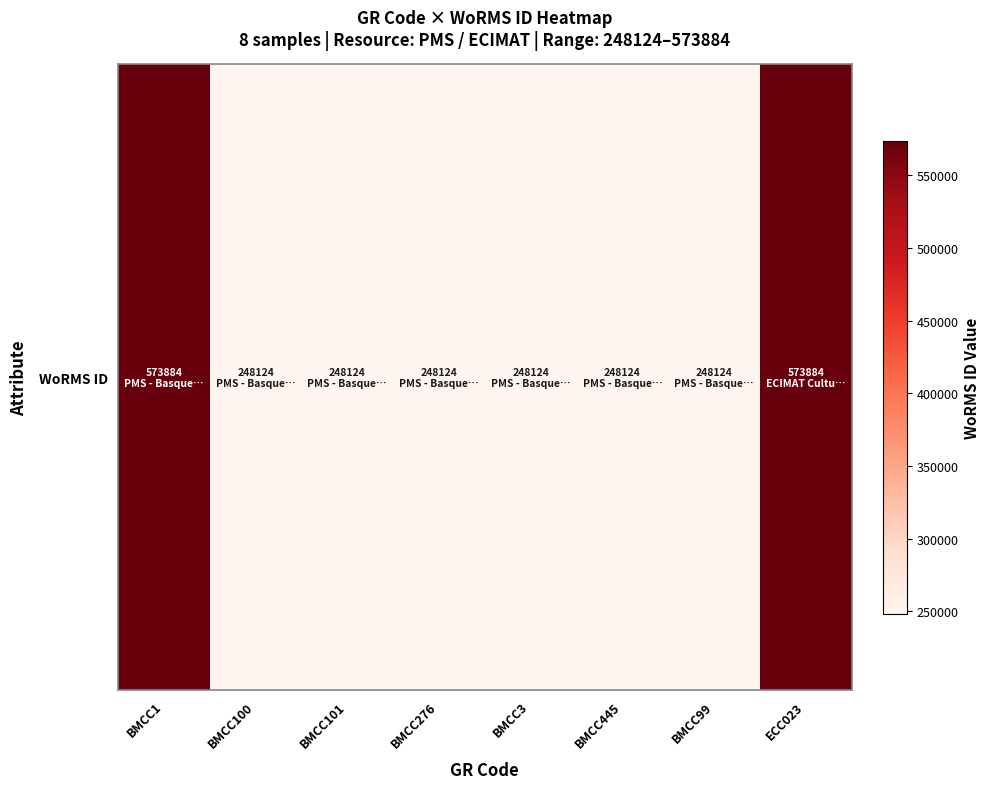

What is the minimum value shown in the chart?

248124